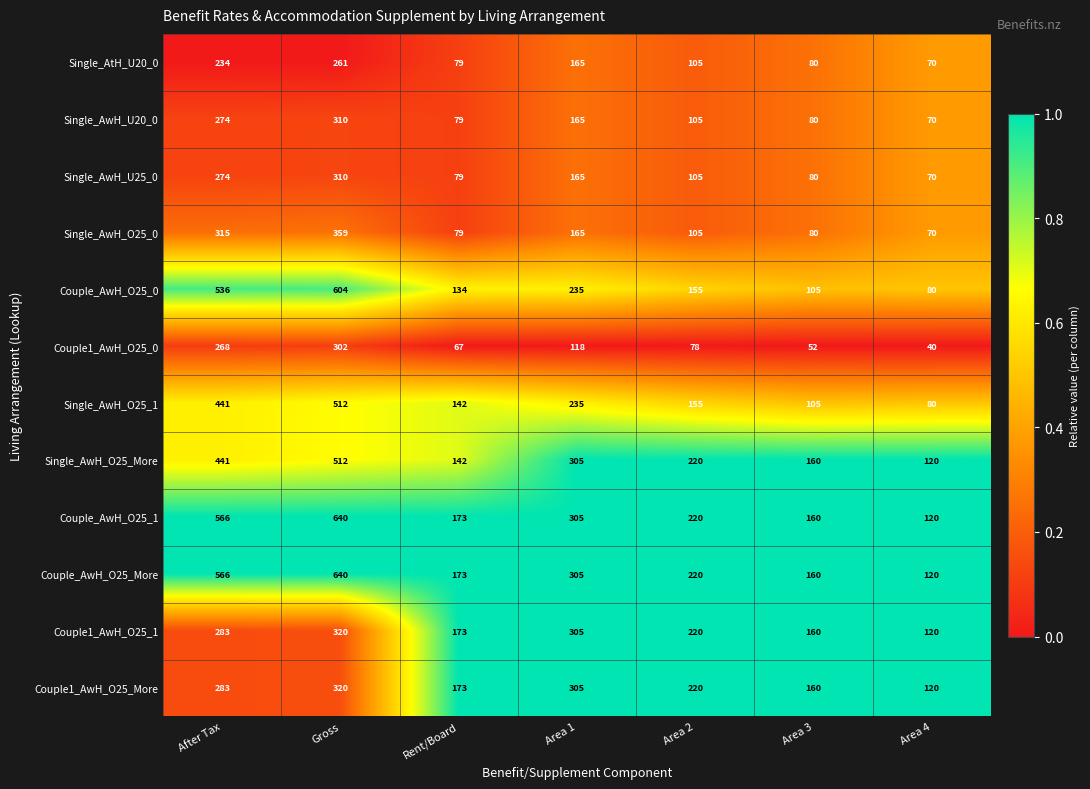

What is the difference between the highest and lowest values at Area 1?

187